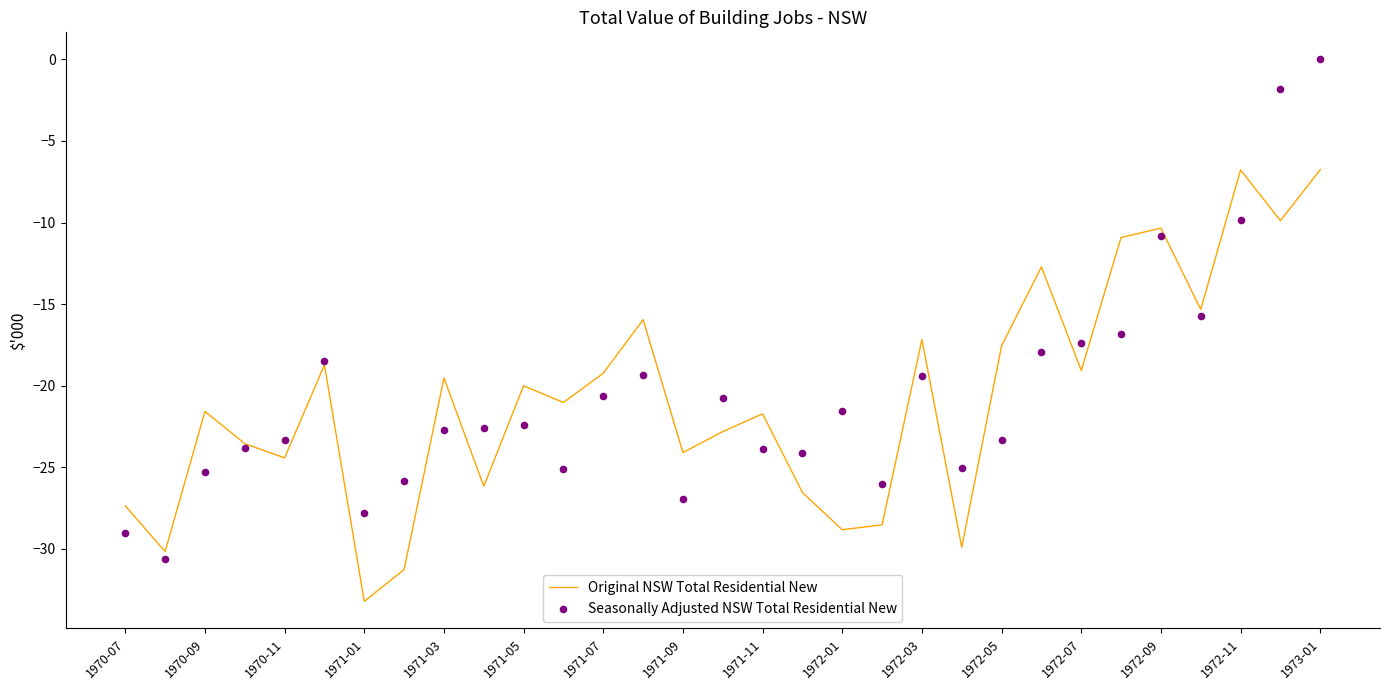

What is the maximum value for Original NSW Total Residential New?

-6.8